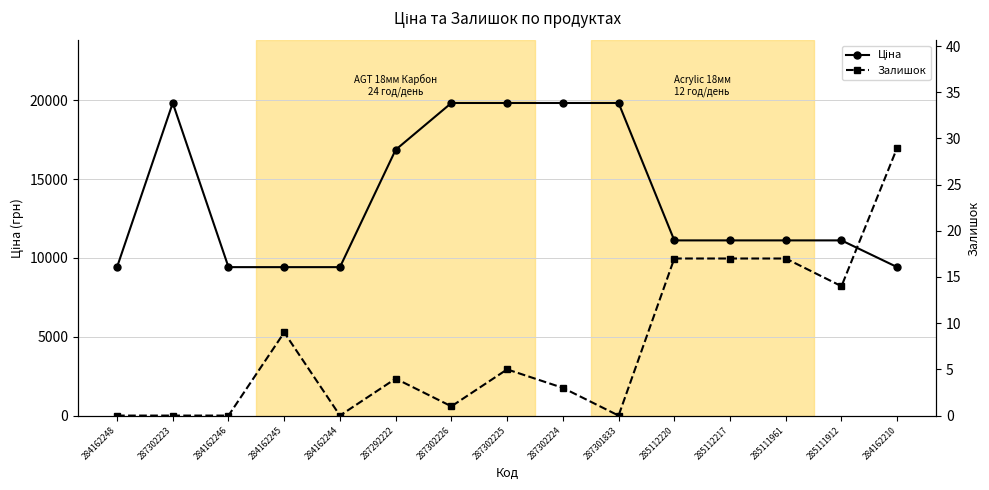

How many series are shown in this chart?

2